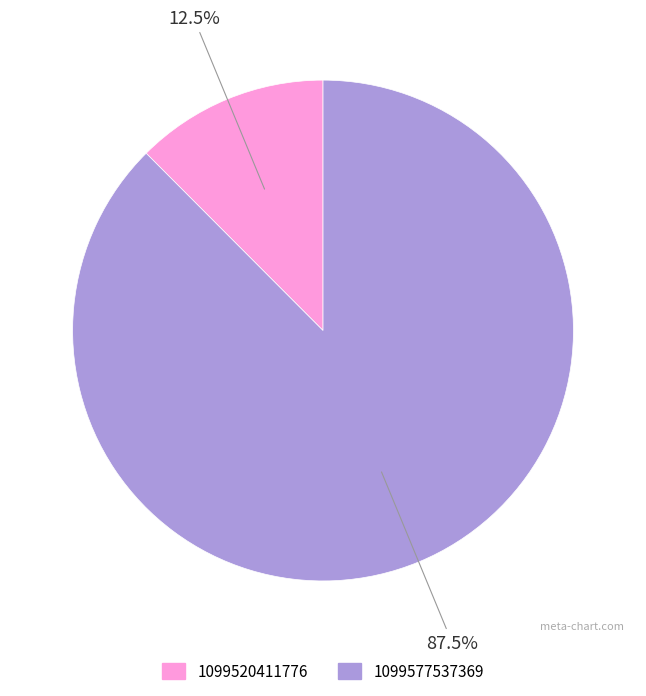

Which slice represents more than half of the pie?

1099577537369